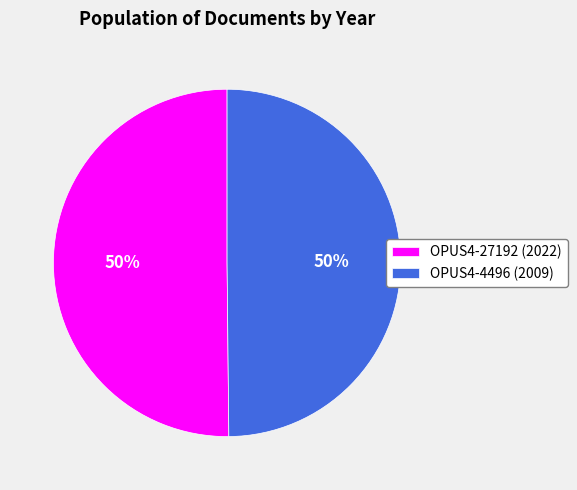

Approximately how many times larger is the value at OPUS4-4496 (2009) compared to OPUS4-27192 (2022)?

1.0